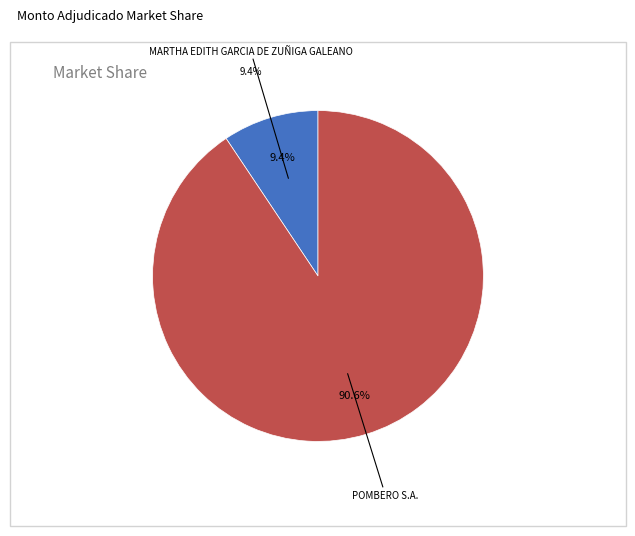

Is the sum of POMBERO S.A. and MARTHA EDITH GARCIA DE ZUÑIGA GALEANO greater than half?

Yes